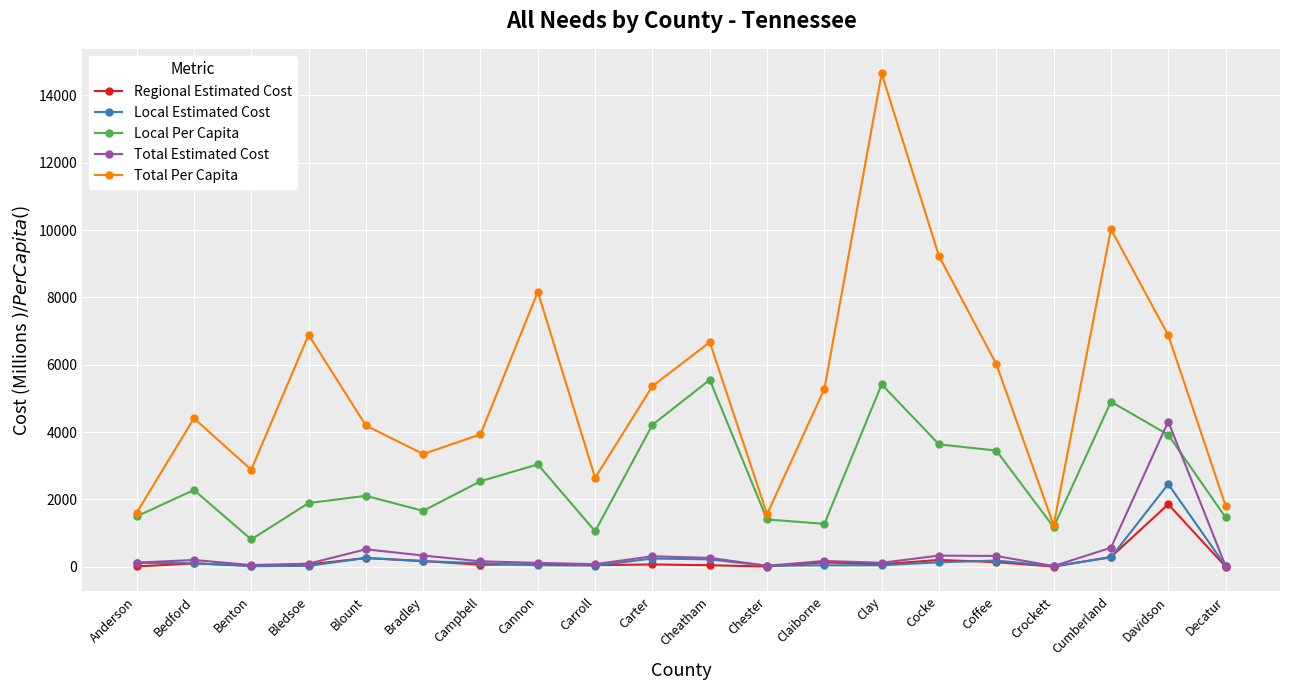

What is the label of the 12th point from the right?

Carroll